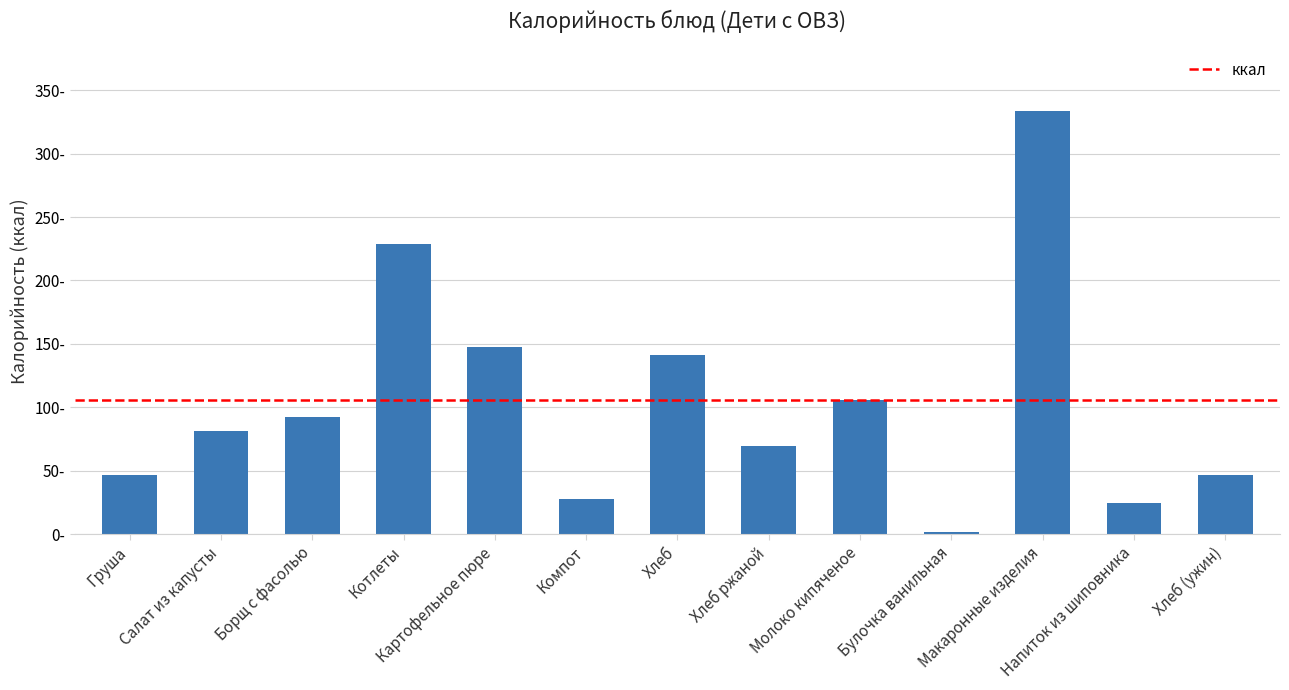

Reading left to right, transcribe all the data shown in this chart.

47.0	81.6	92.8	228.8	147.2	27.5	141.0	69.6	106.0	1.9	333.3	24.5	47.0